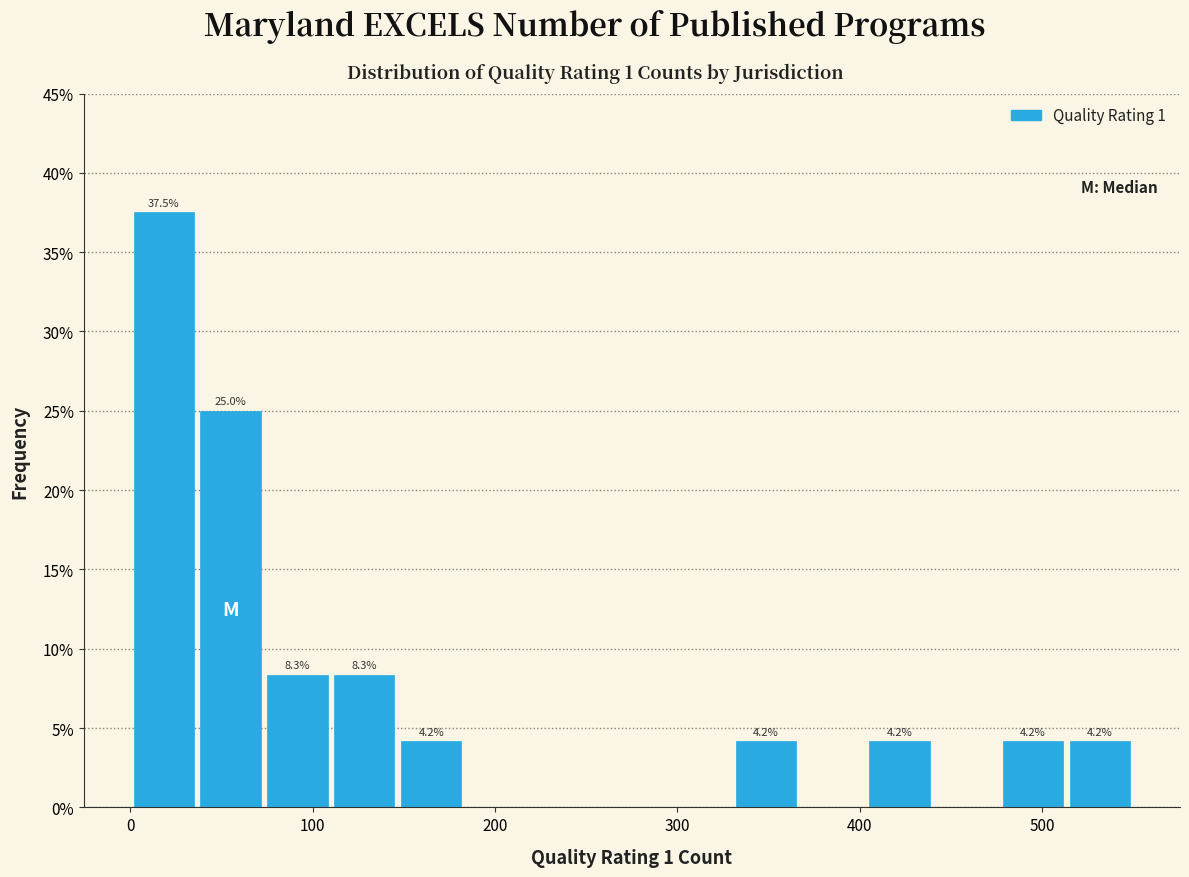

Around what value on the x-axis is the tallest bar? Give the approximate position of its centre, as read against the axis.

20